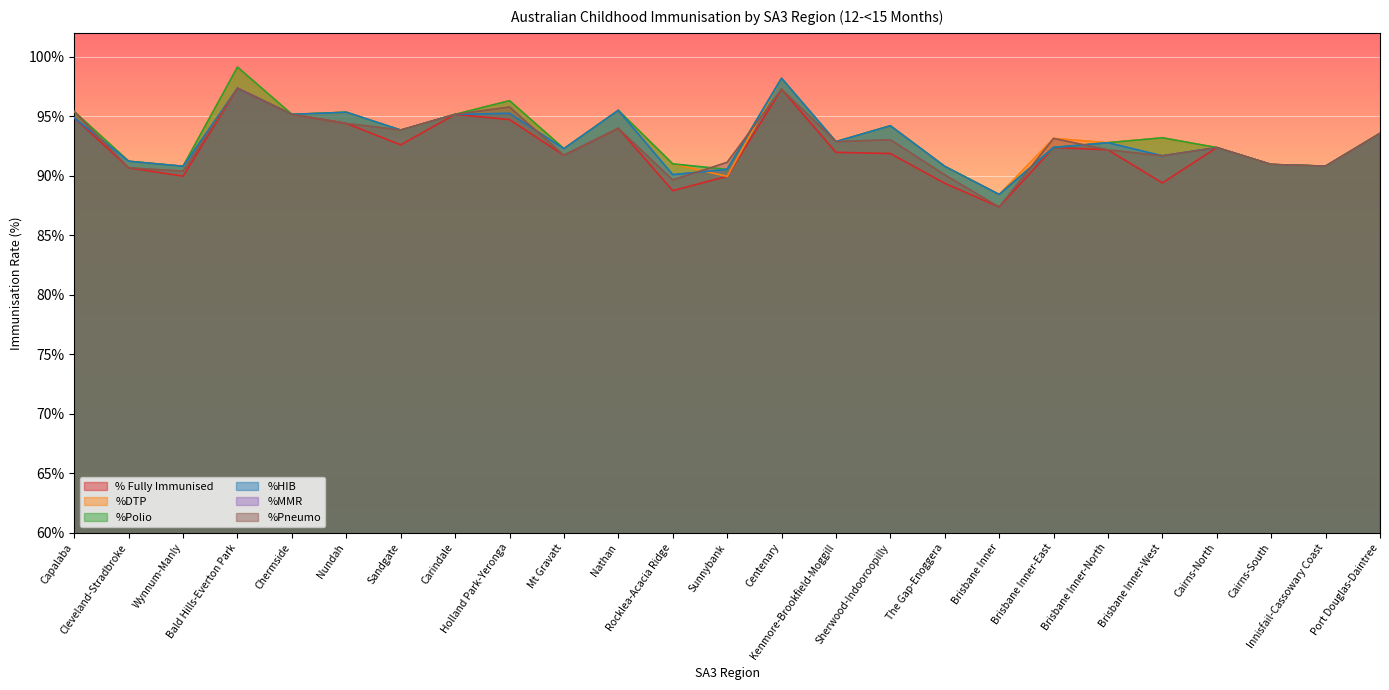

What is the lowest value of the % Fully Immunised series?

87.4